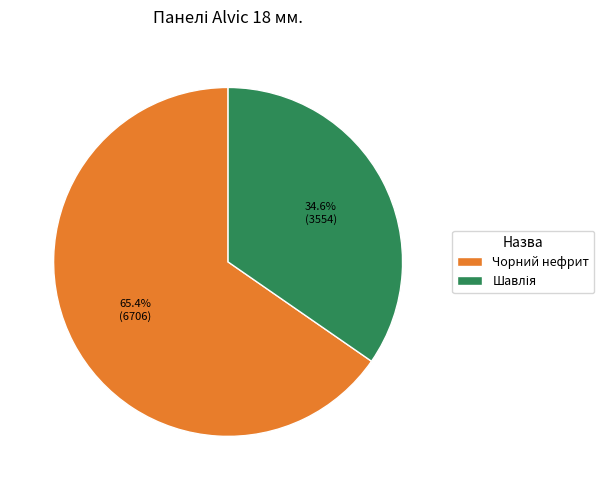

Which category has the biggest portion of the pie?

Чорний нефрит